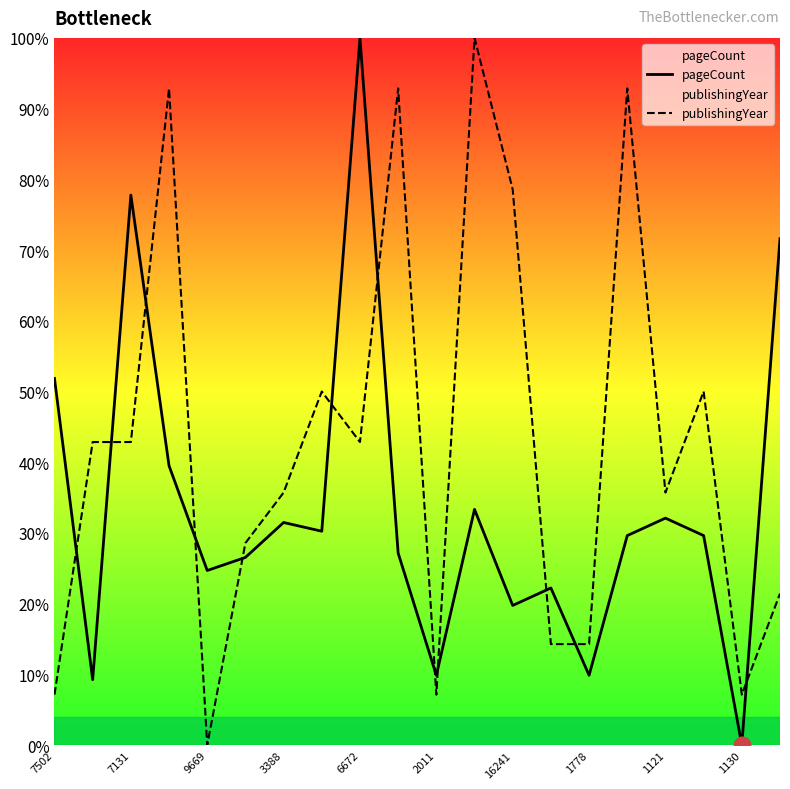

How many distinct data groups are displayed?

2